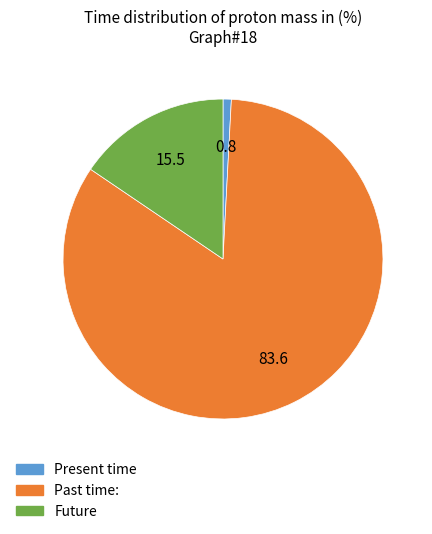

Does any single category account for the majority?

Yes